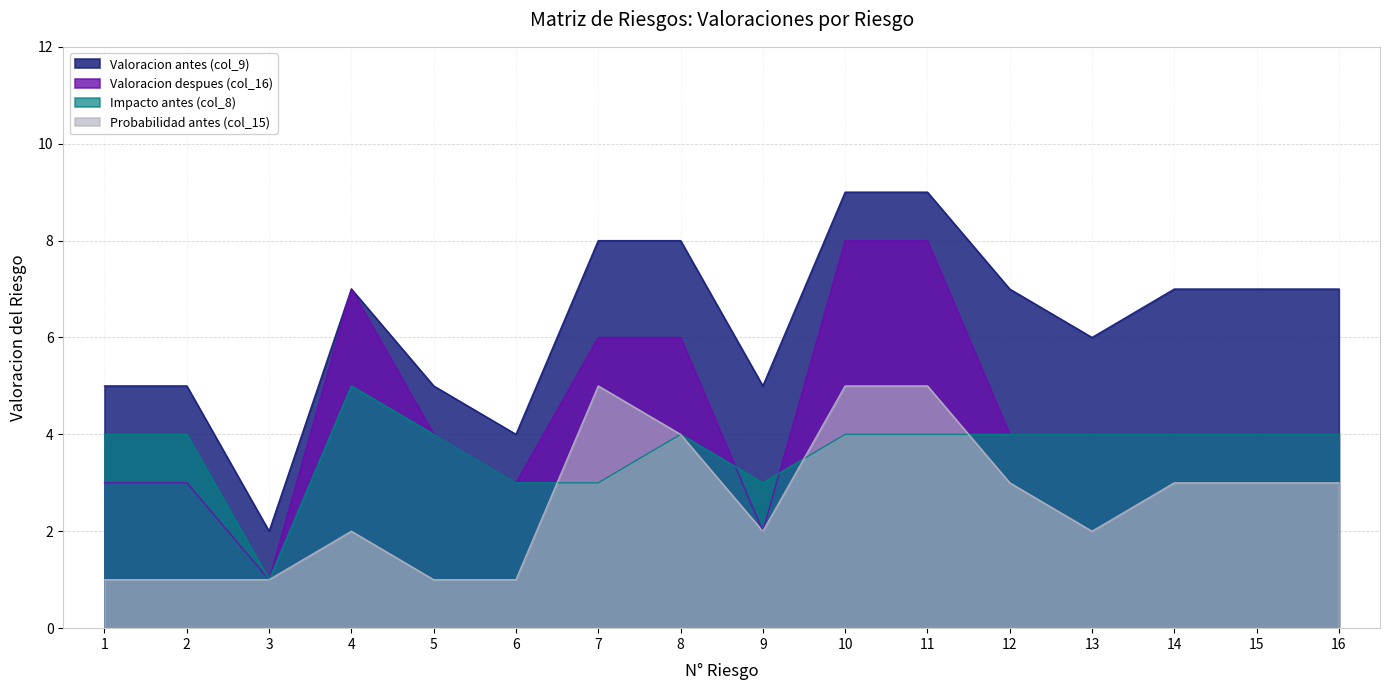

Count the Valoracion antes (col_9) values in the range 5 to 8.

12